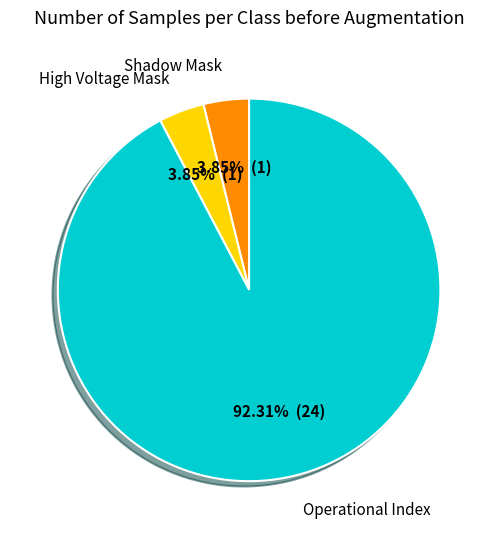

Count the number of slices in the pie.

3